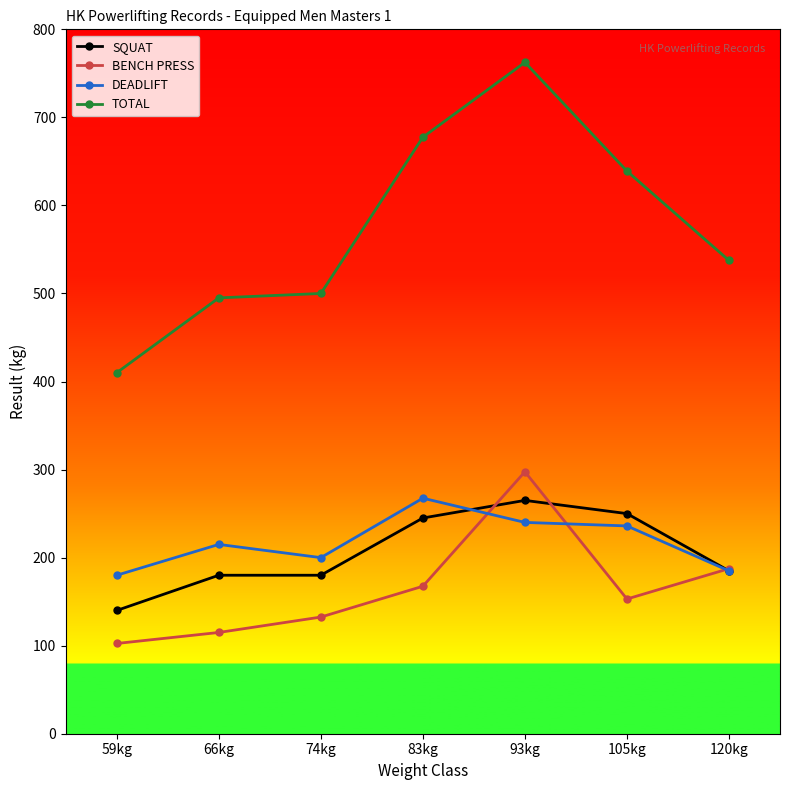

Is the value of DEADLIFT at 66kg greater than the value of BENCH PRESS at 66kg?

Yes